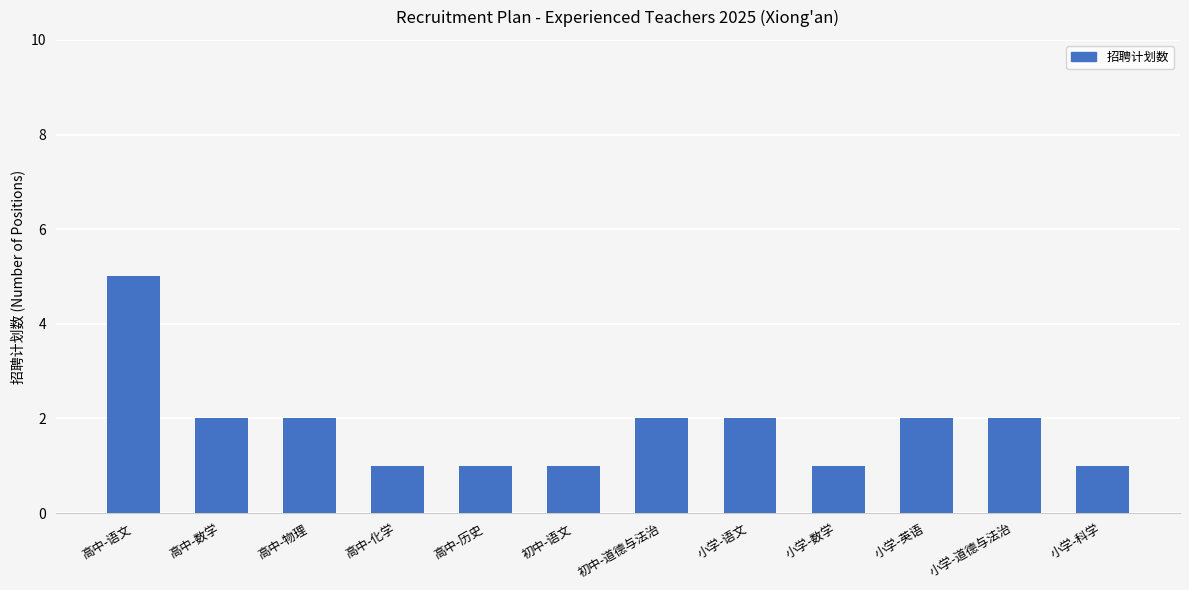

Approximately how many times larger is the value at 小学-道德与法治 compared to 小学-英语?

1.0